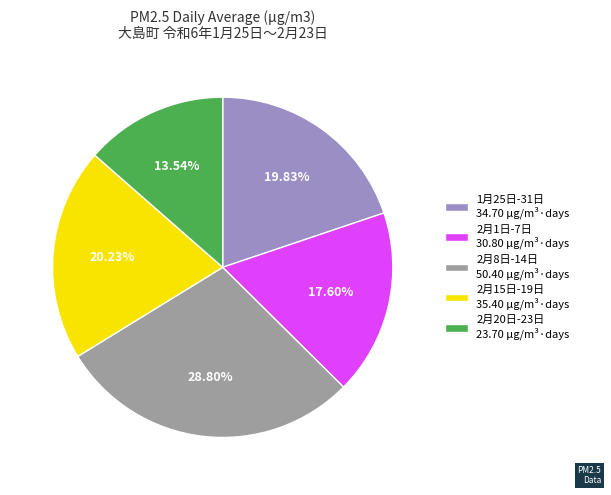

To the nearest percent, what is the difference between the largest and smallest slice percentages?

15%